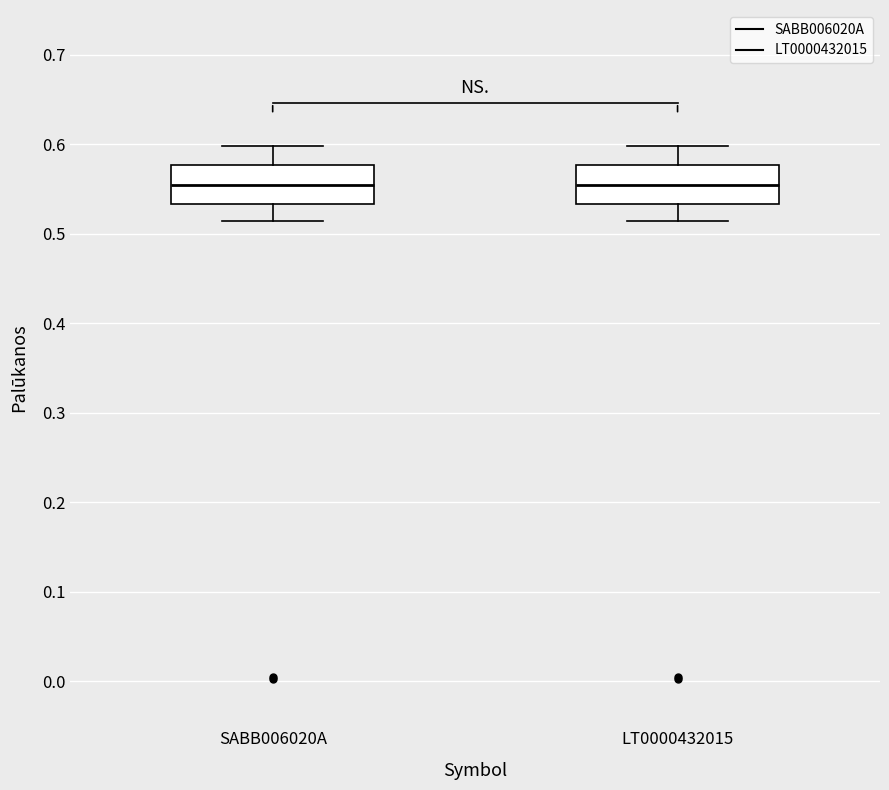

Where does the lower whisker of the box for SABB006020A end on the y-axis? The values are not printed on the chart, so give them approximately, as read against the axis.

0.51